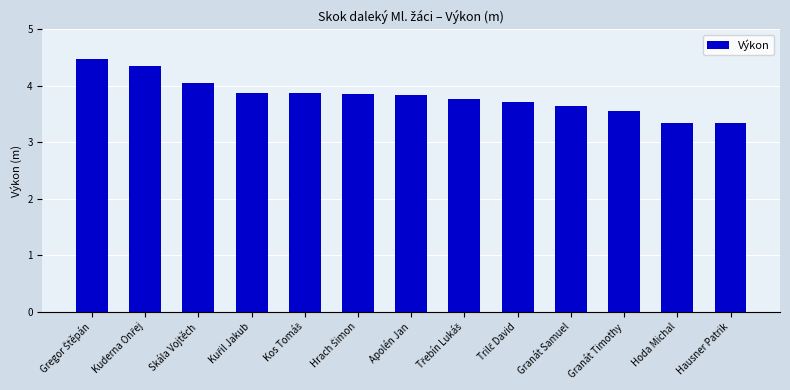

Between Hausner Patrik and Granát Samuel, which is larger?

Granát Samuel